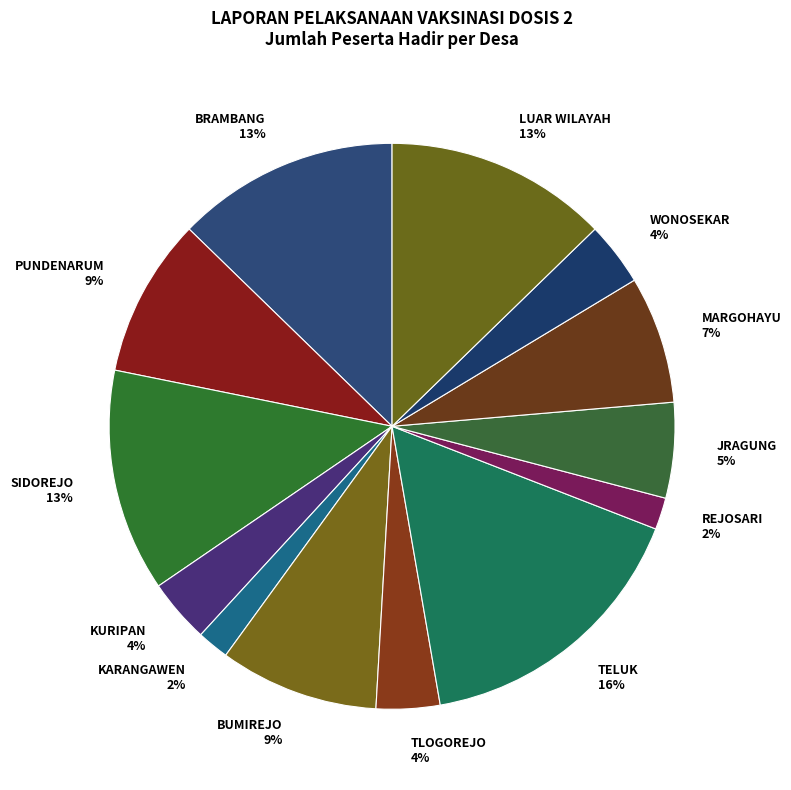

To the nearest percent, what portion does SIDOREJO 13% represent?

13%